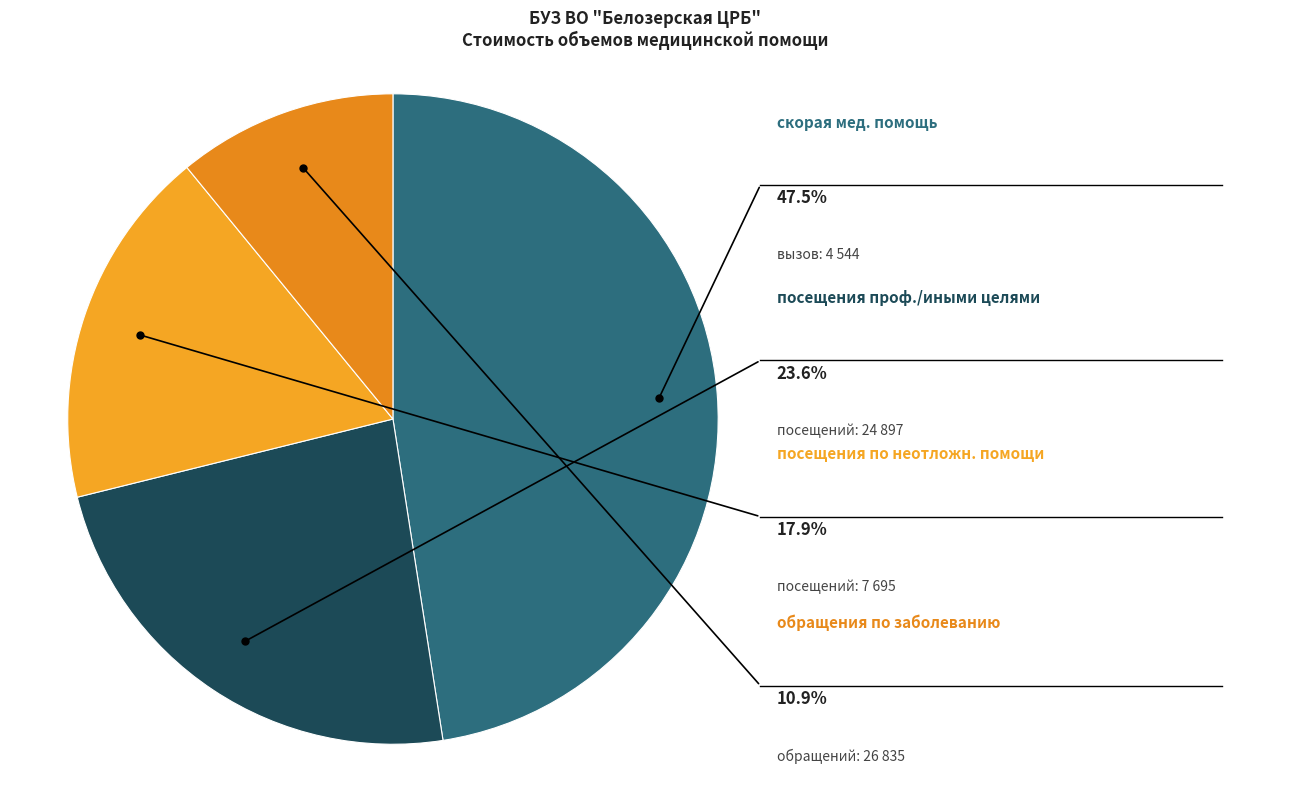

To the nearest percent, what is the difference between the посещение по неотложн. мед. помощи and посещение с проф. и иными целями slice percentages?

6%